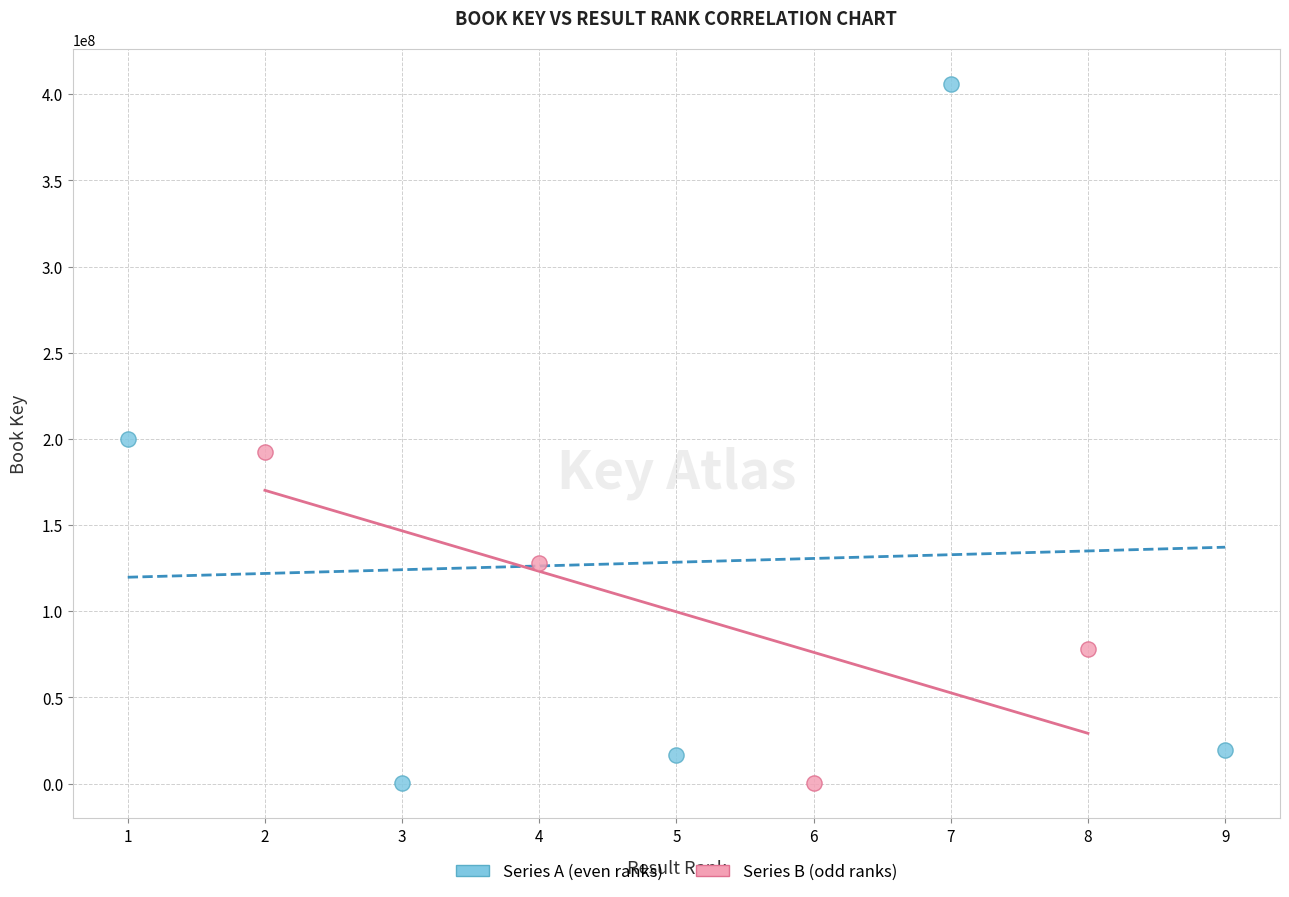

Which series has the widest spread of Y values?

Series A (even ranks)